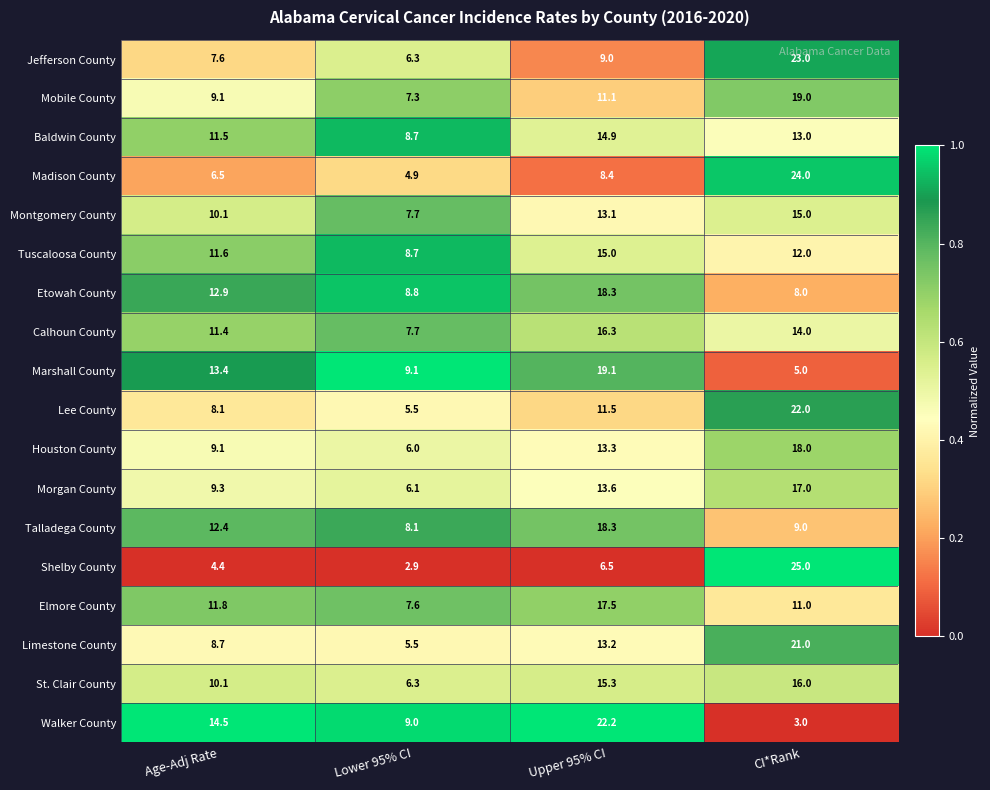

At CI*Rank, list the series in order from largest to smallest.

Shelby County, Madison County, Jefferson County, Lee County, Limestone County, Mobile County, Houston County, Morgan County, St. Clair County, Montgomery County, Calhoun County, Baldwin County, Tuscaloosa County, Elmore County, Talladega County, Etowah County, Marshall County, Walker County